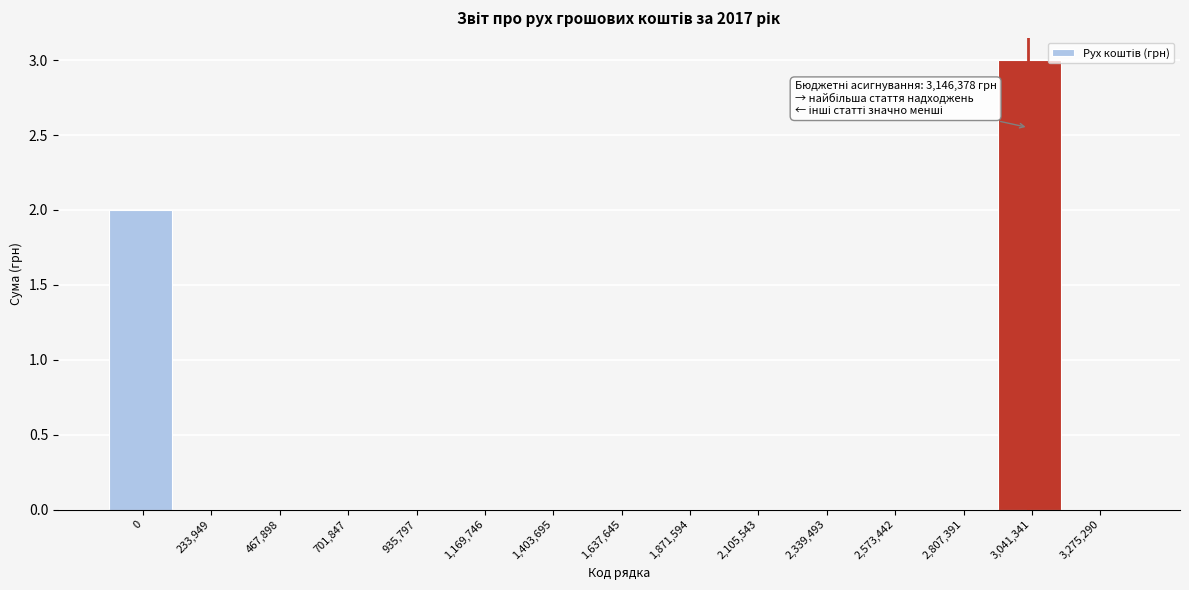

Reading left to right, extract all data points from this chart.

0=2	233,949=0	467,898=0	701,847=0	935,797=0	1,169,746=0	1,403,695=0	1,637,645=0	1,871,594=0	2,105,543=0	2,339,493=0	2,573,442=0	2,807,391=0	3,041,341=3	3,275,290=0